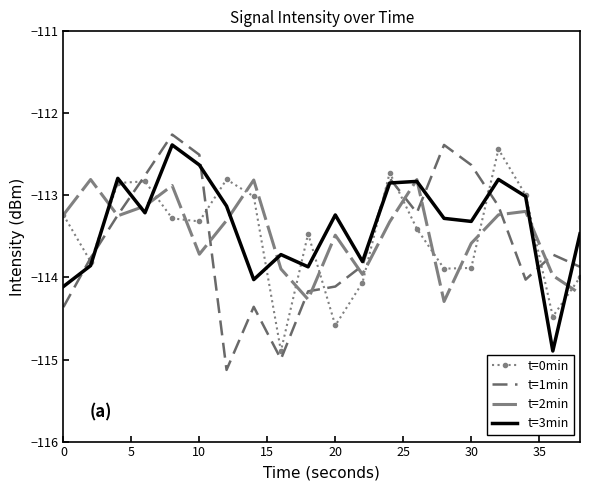

What is the difference between the second highest and second lowest values in the t=1min series?

2.6